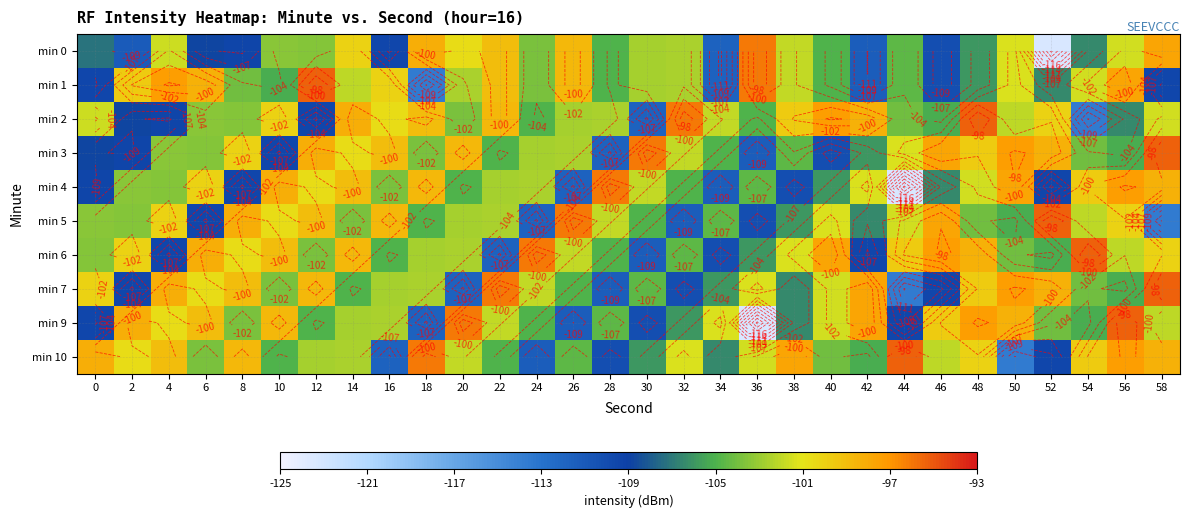

What is the sum of all min 7 values?

-3096.8